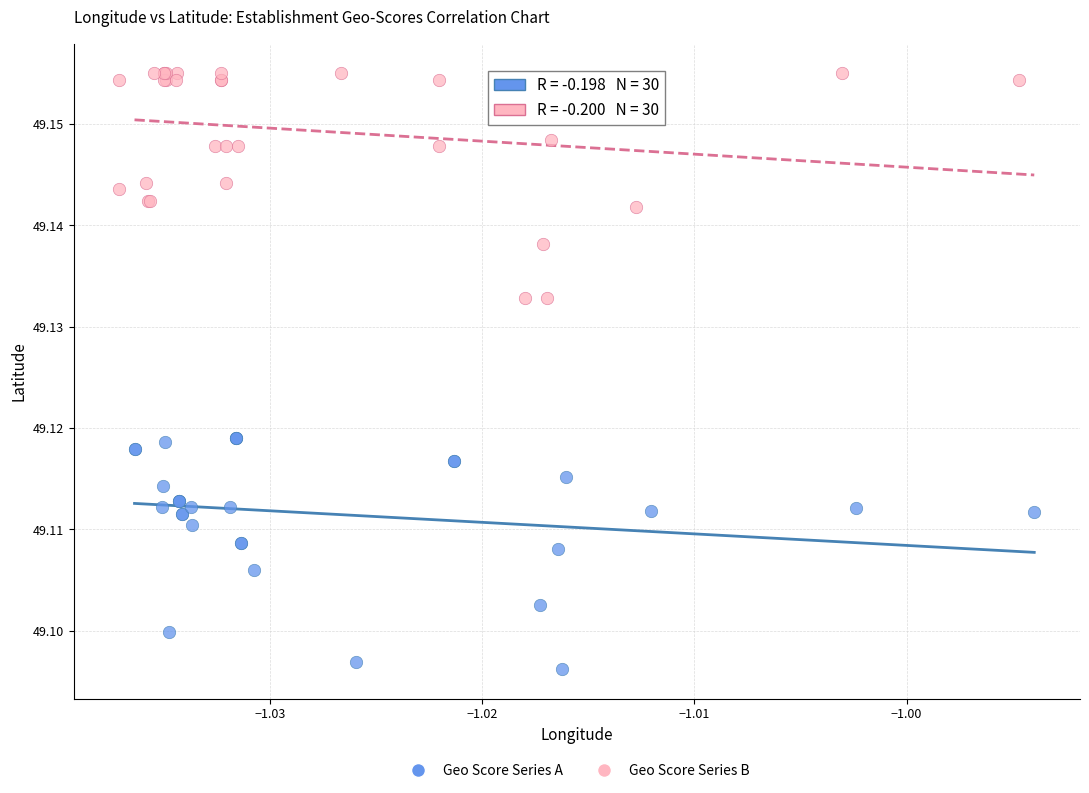

Which series contains the lowest Y value?

Geo Score Series A